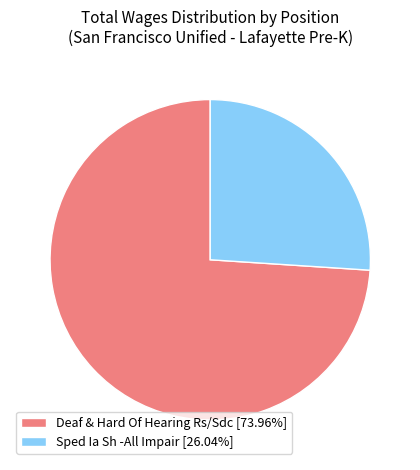

Combined, do Sped Ia Sh -All Impair [26.04%] and Deaf & Hard Of Hearing Rs/Sdc [73.96%] account for over 50%?

Yes